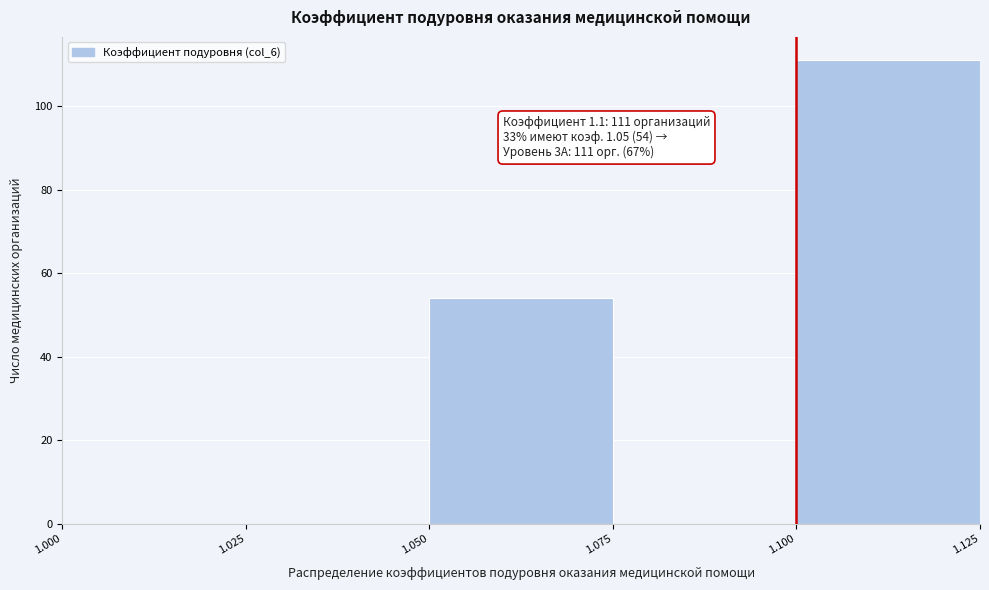

Which range on the x-axis has the tallest bar?

1.100 to 1.125